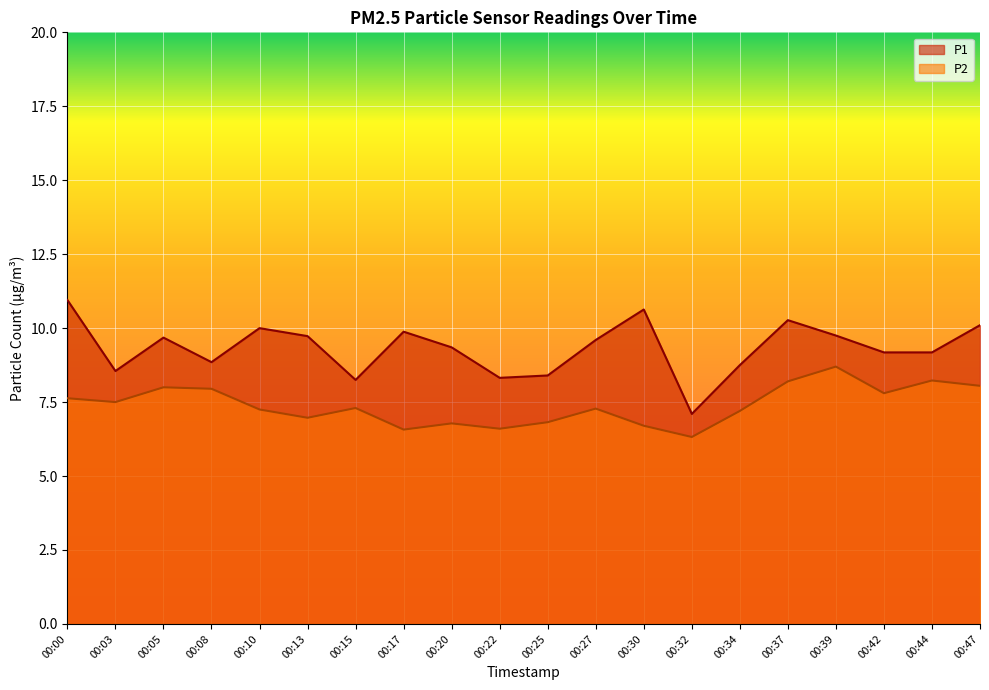

Which series has the largest total across all categories?

P1